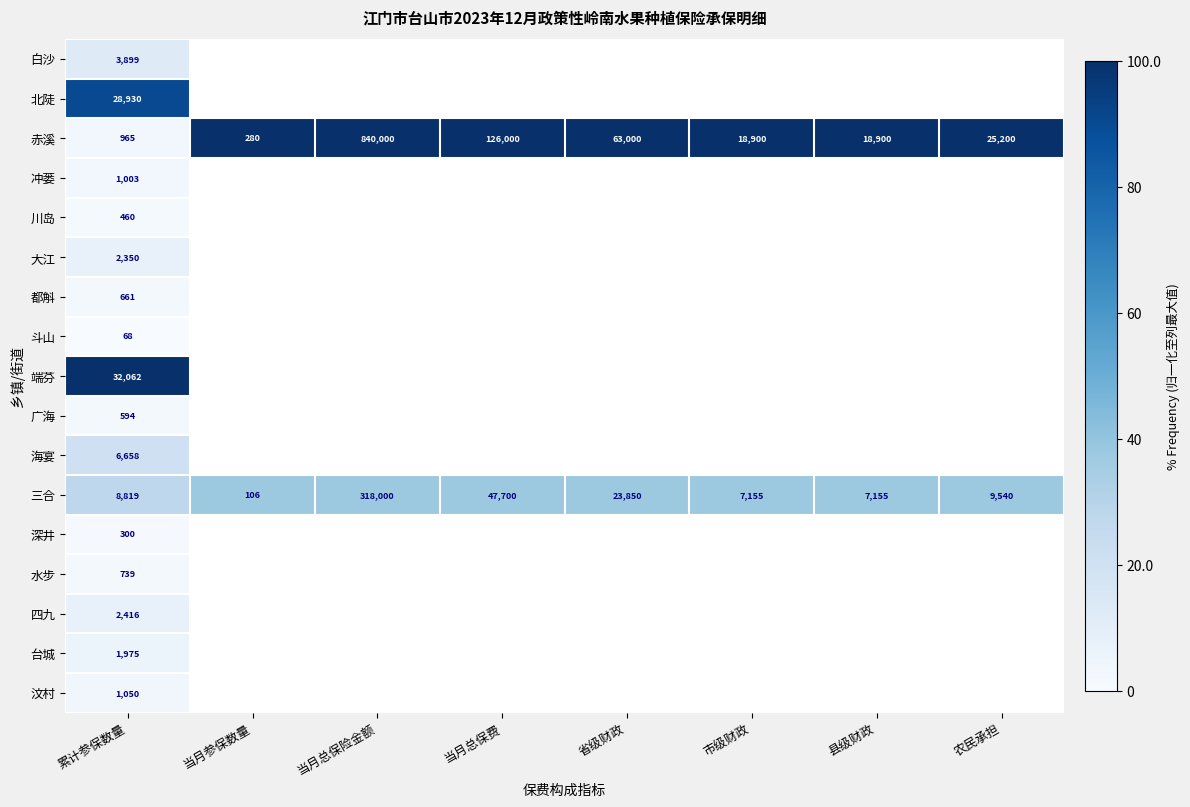

Is it true that 三合 equals 47700 at 当月总保费?

True